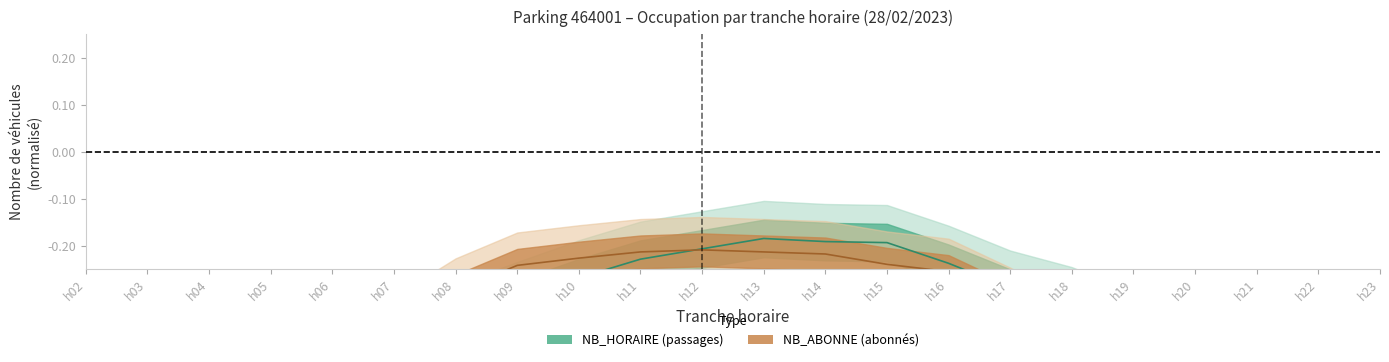

What is the difference between the second highest and second lowest values in the NB_HORAIRE series?

0.3